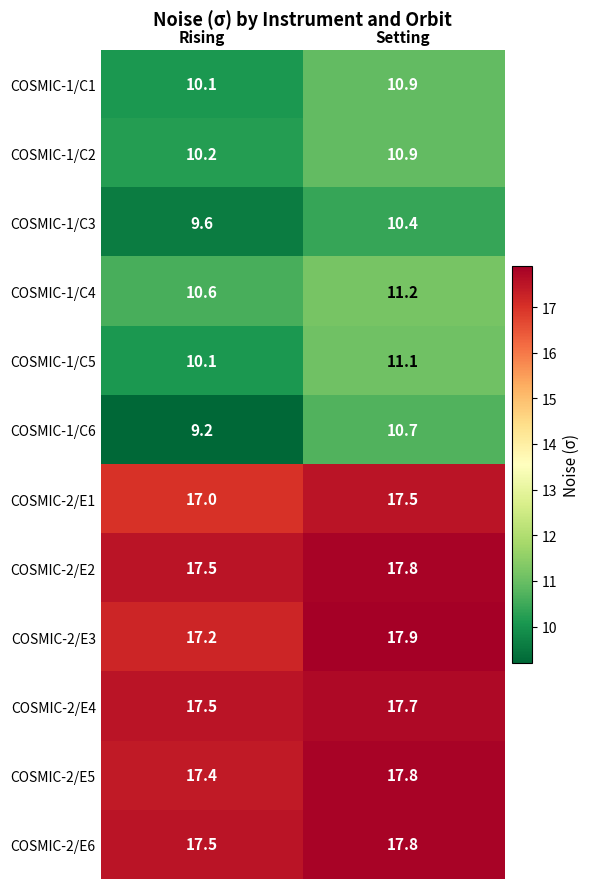

Which series has the widest spread of values?

COSMIC-1/C6